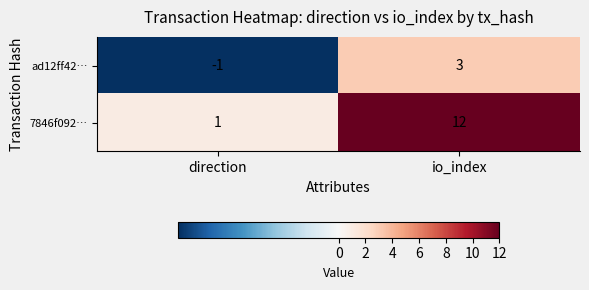

At how many categories does at least one series exceed 2?

1